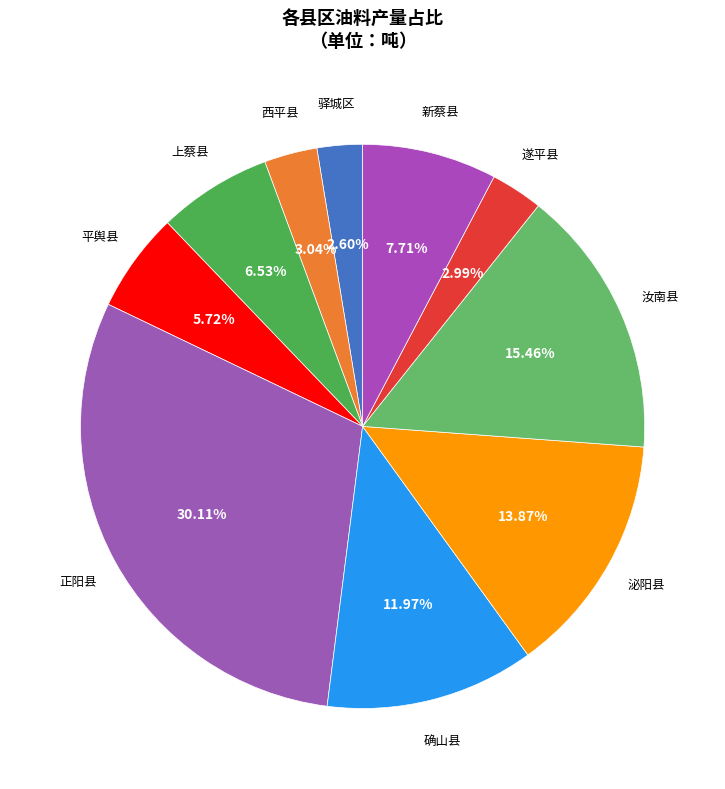

How many slices are in this pie chart?

10